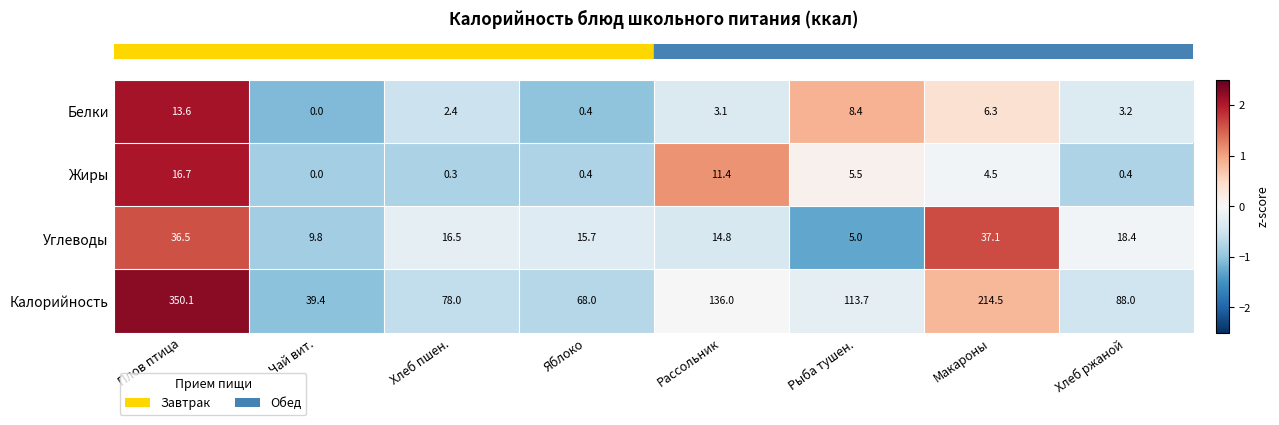

Which category has the highest value in the Белки series?

Плов птица